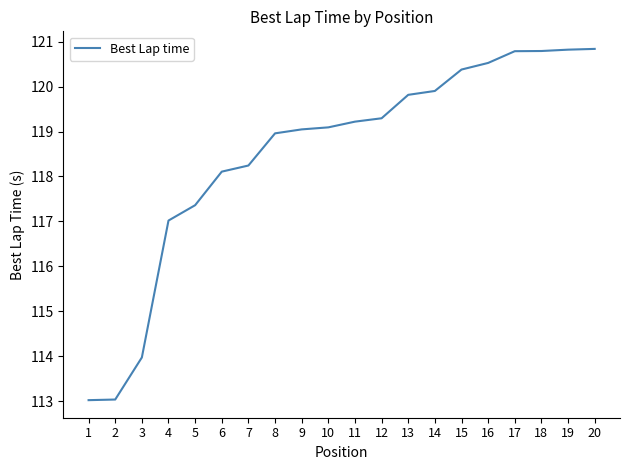

Which has a higher value, 7 or 8?

8